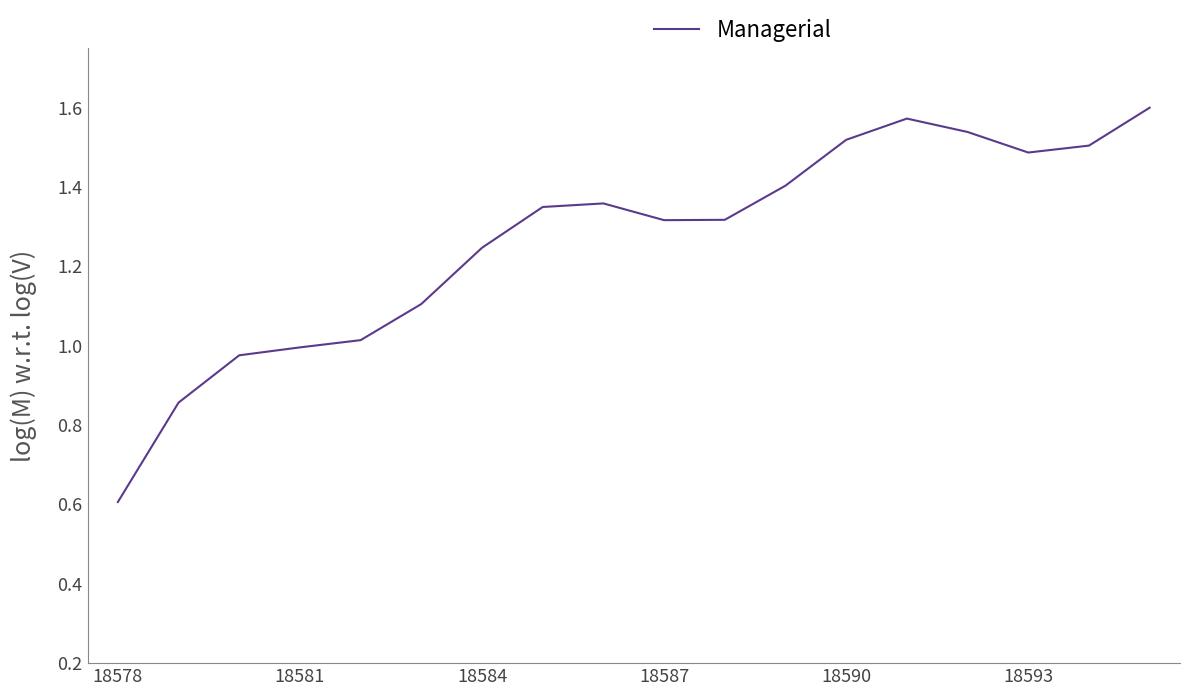

What is the average value?

1.3